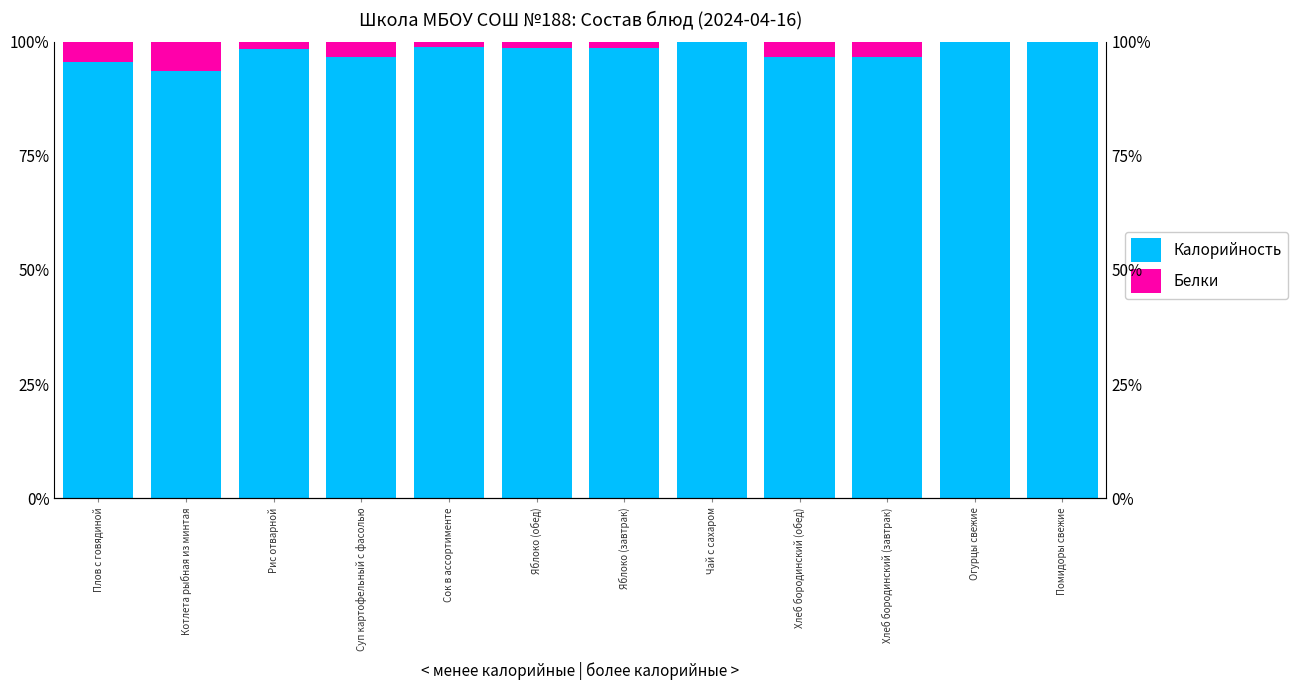

Which series has the widest spread of values?

Калорийность